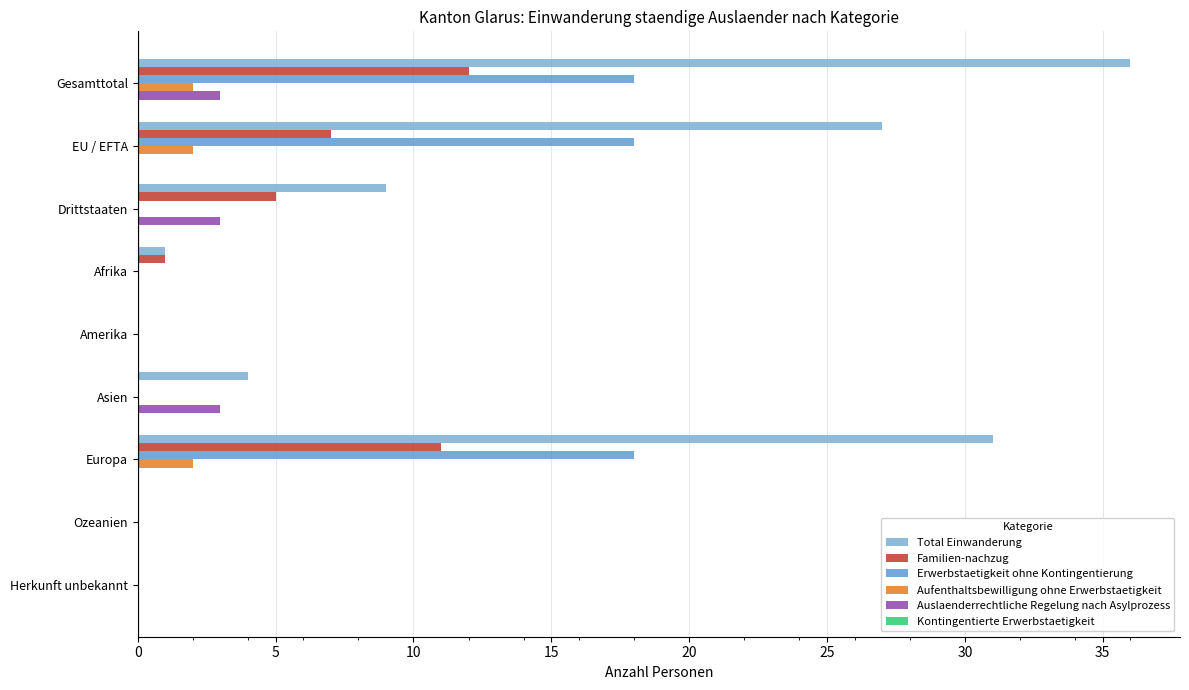

How many categories are shown in the chart?

9